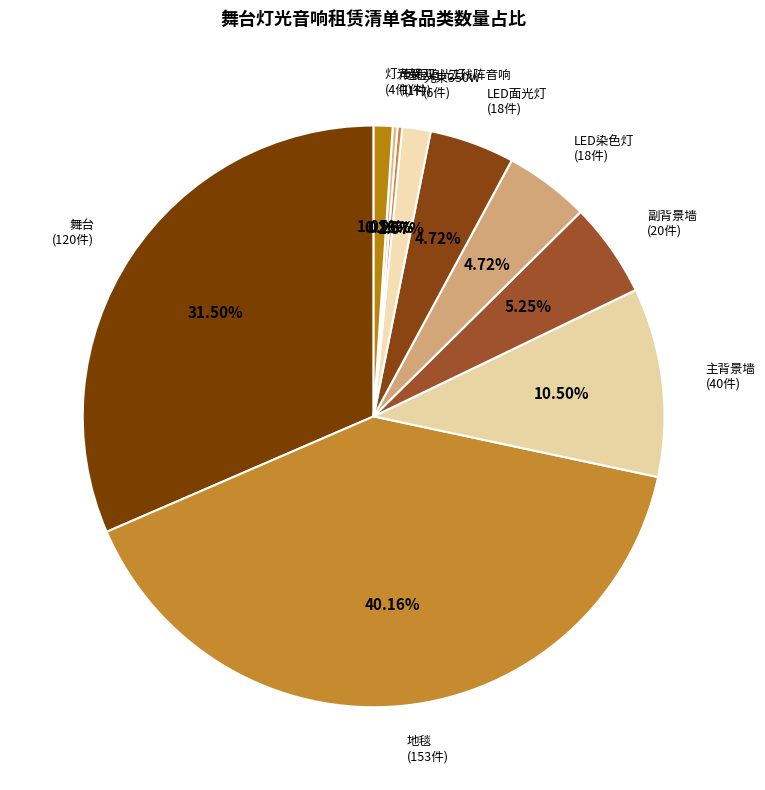

Which slice is the largest?

地毯